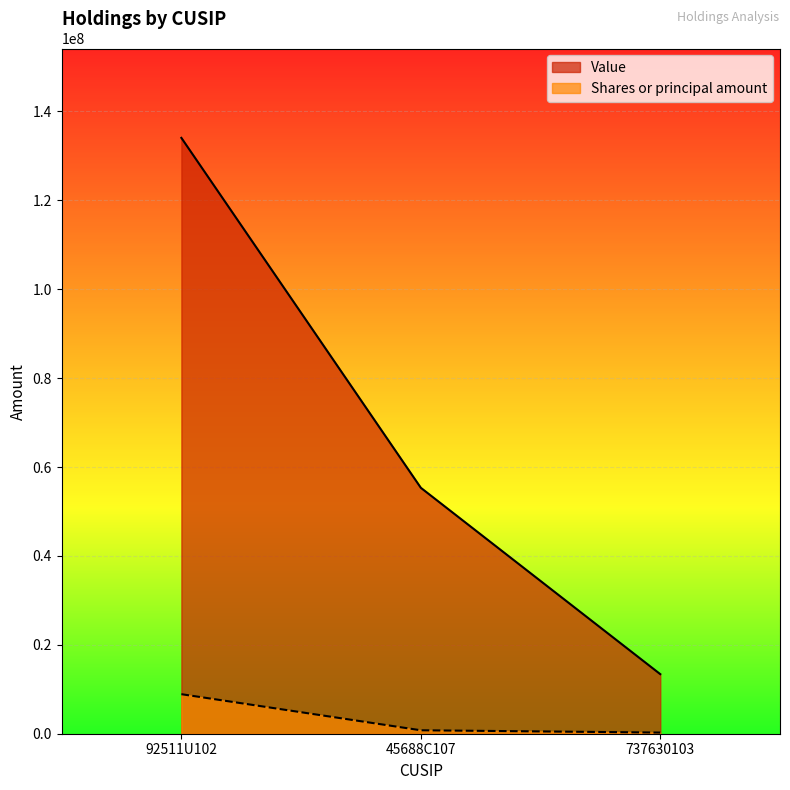

What is the maximum value shown in the chart?

134060000